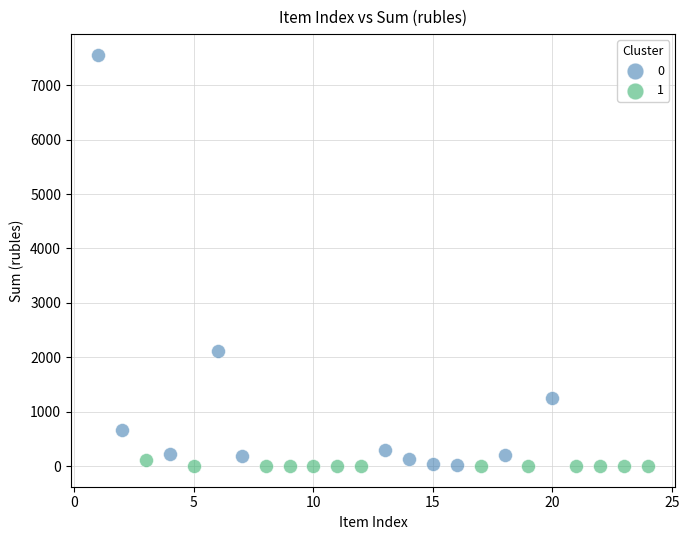

What are all the series names shown in the legend?

0, 1